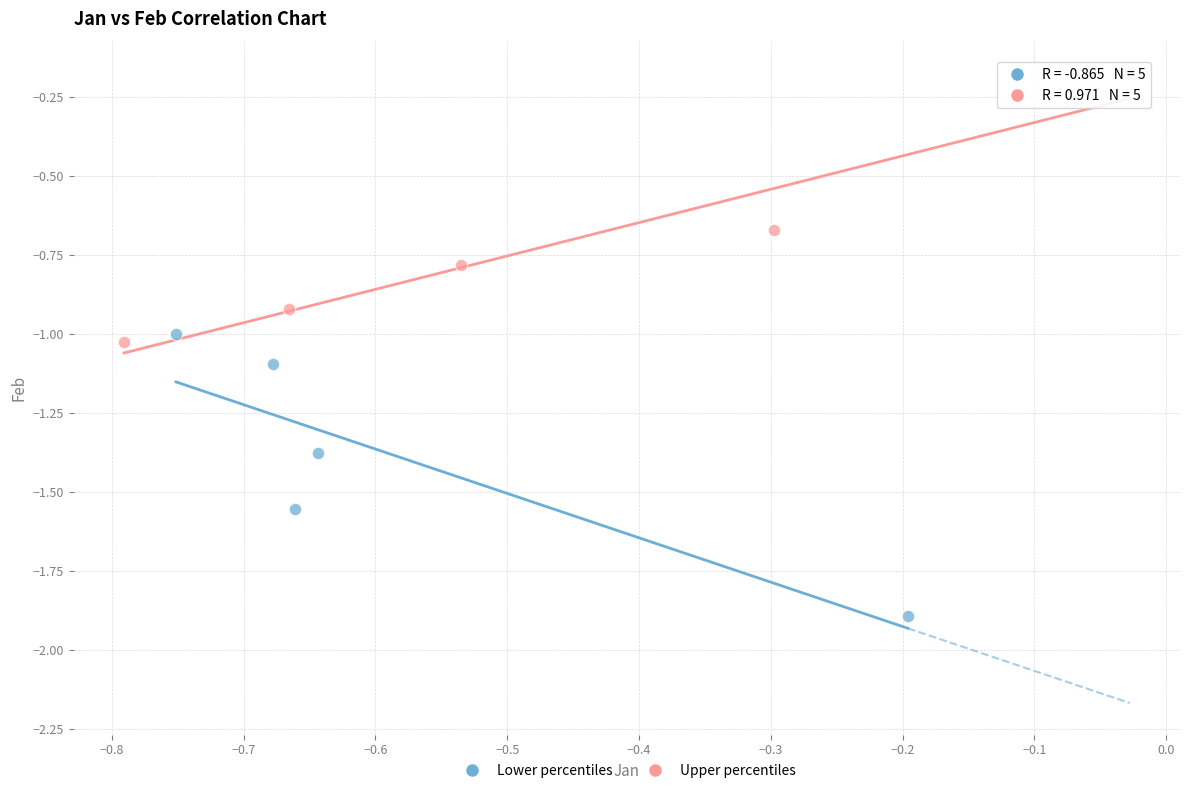

What are all the series names shown in the legend?

Lower percentiles, Upper percentiles